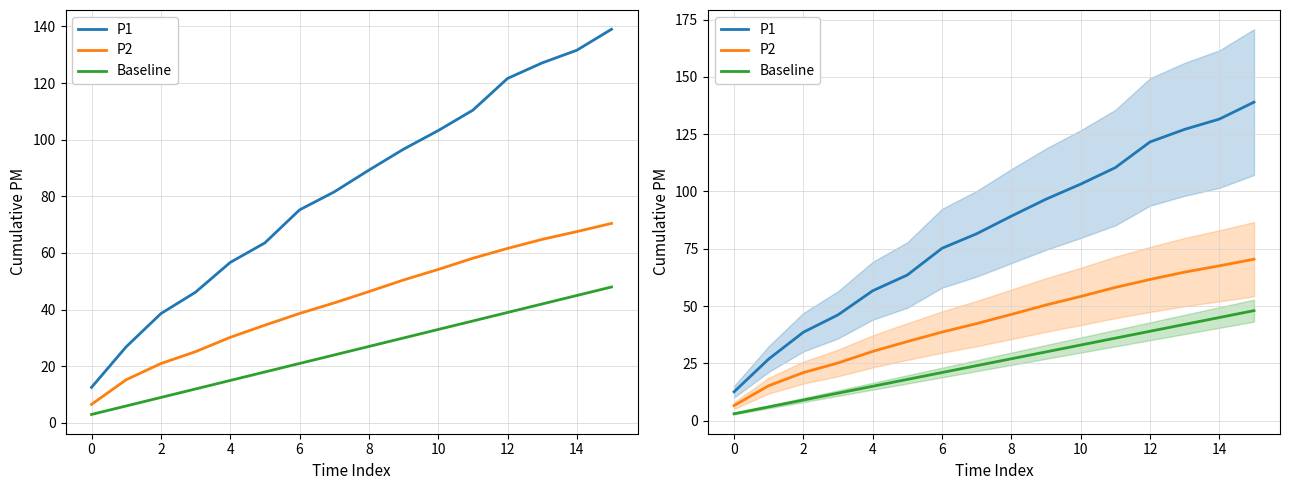

The P1 series shows 64.6 at 2. True or false?

False